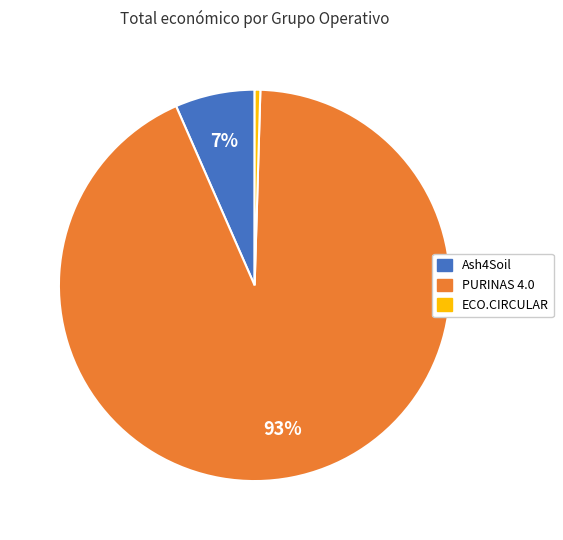

Which category accounts for the majority?

PURINAS 4.0